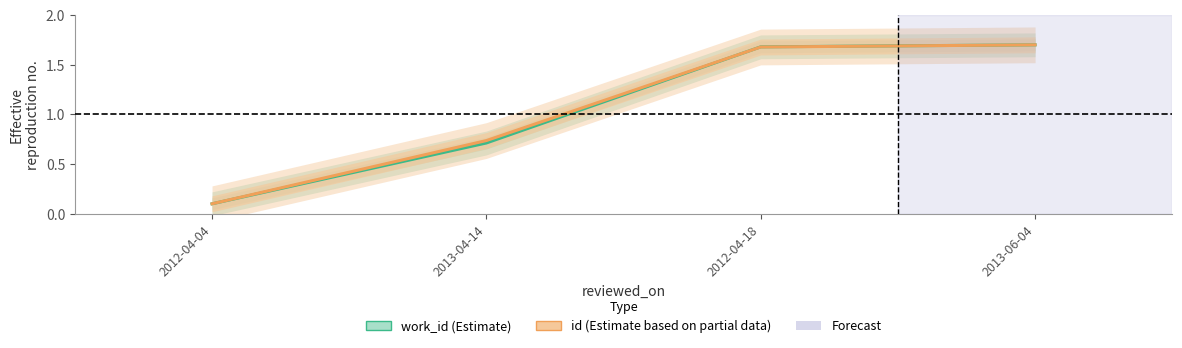

What is the average value of the id series?

1.1